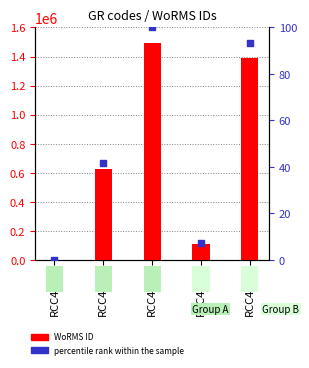

Which series reaches the maximum Y coordinate?

WoRMS ID